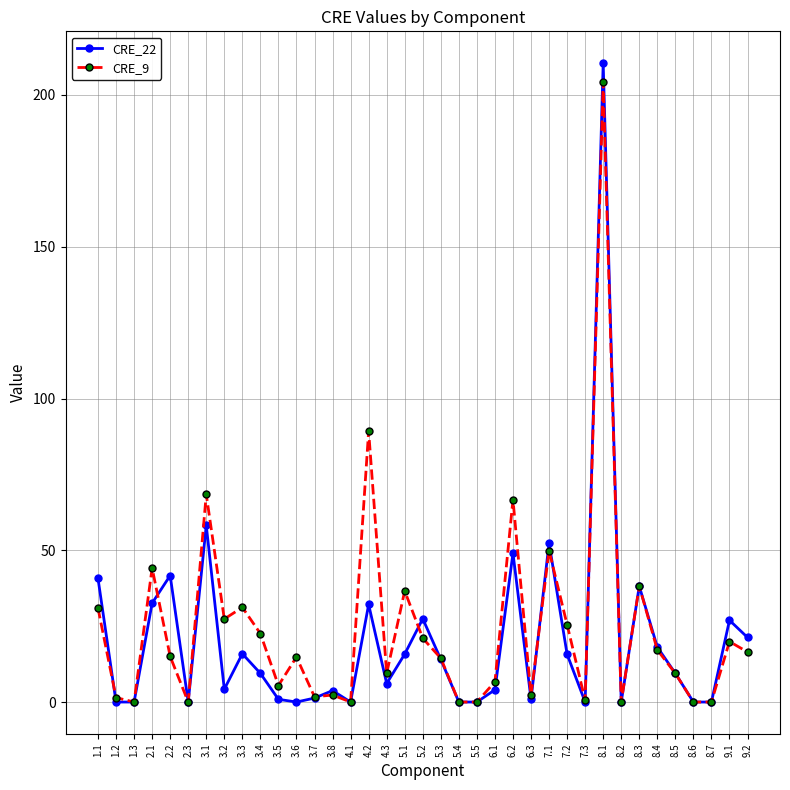

Is the value of CRE_9 at 3.4 greater than the value of CRE_22 at 8.7?

Yes